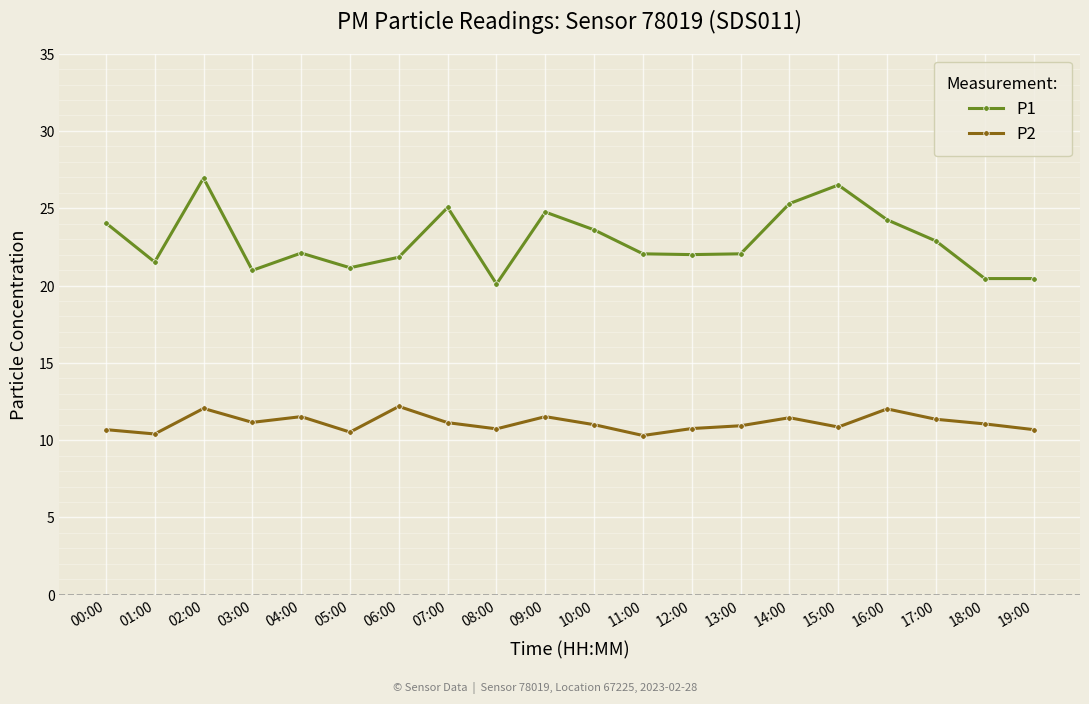

In P2, how many points are lower than both neighbors (excluding endpoints)?

6